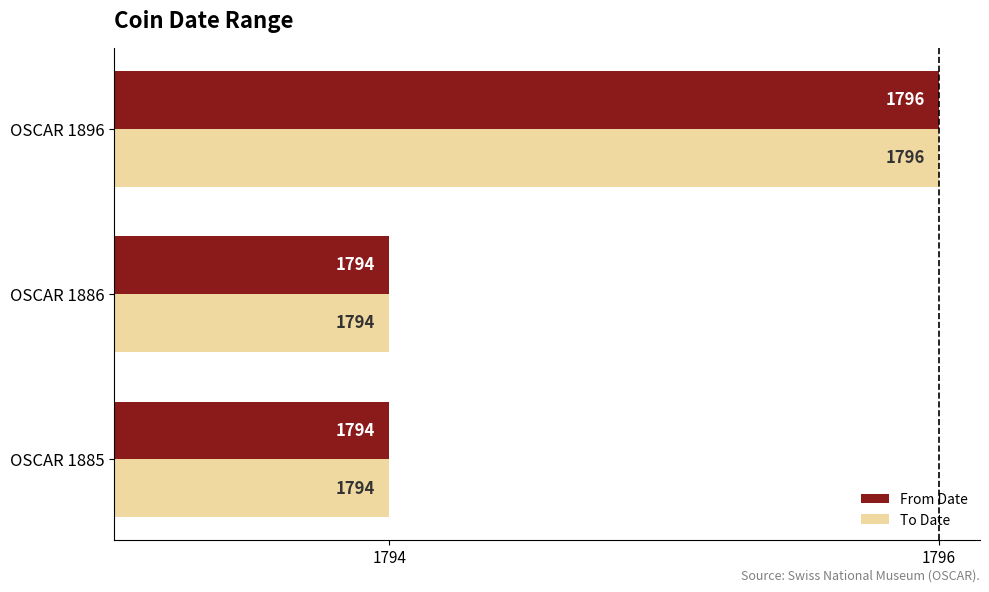

What are all the series names shown in the legend?

From Date, To Date